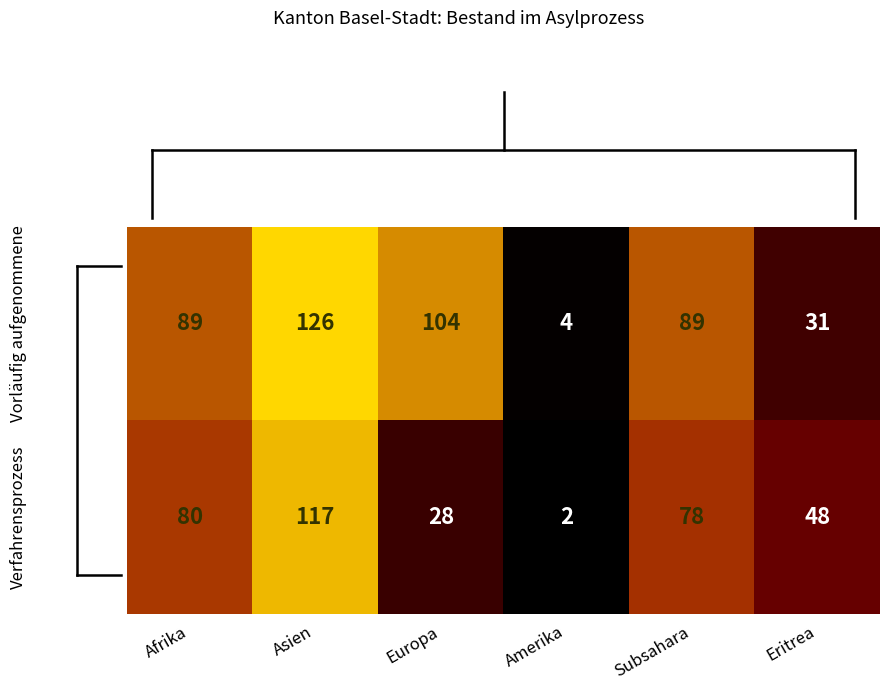

At which label does Verfahrensprozess first exceed 78?

Afrika